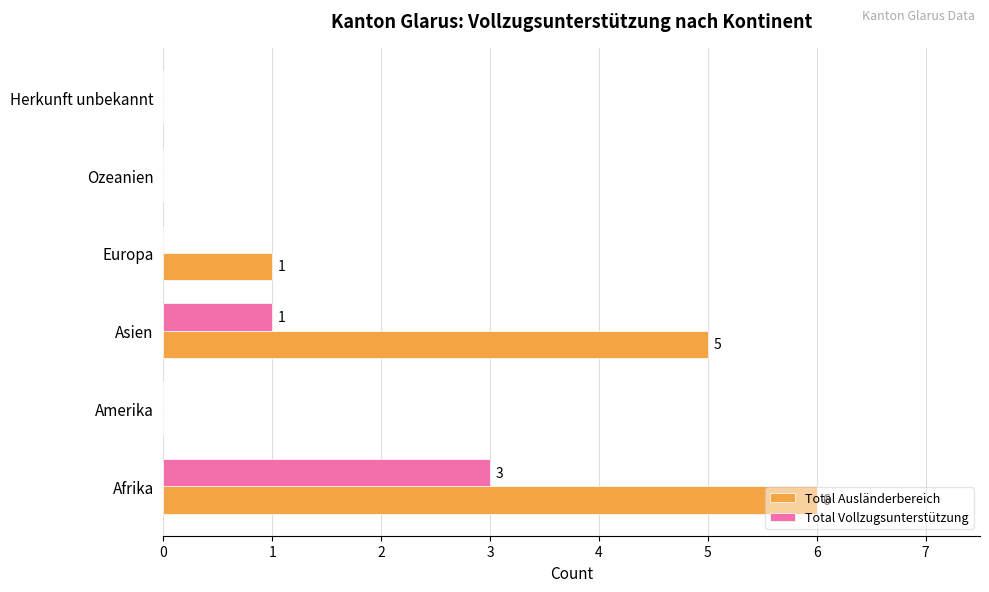

Which series has the largest total across all categories?

Total Ausländerbereich